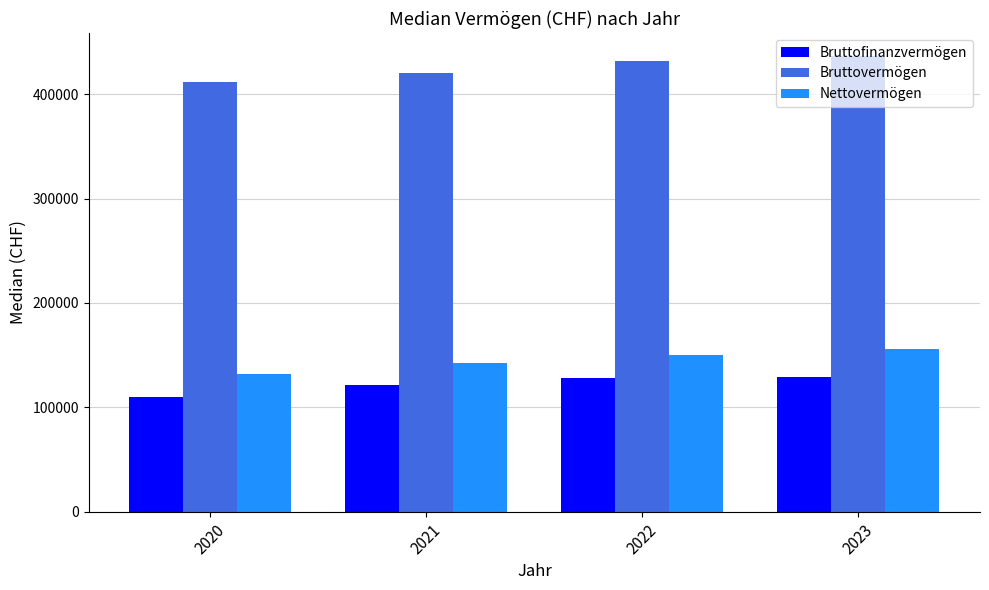

Which series has the largest total across all categories?

Bruttovermögen